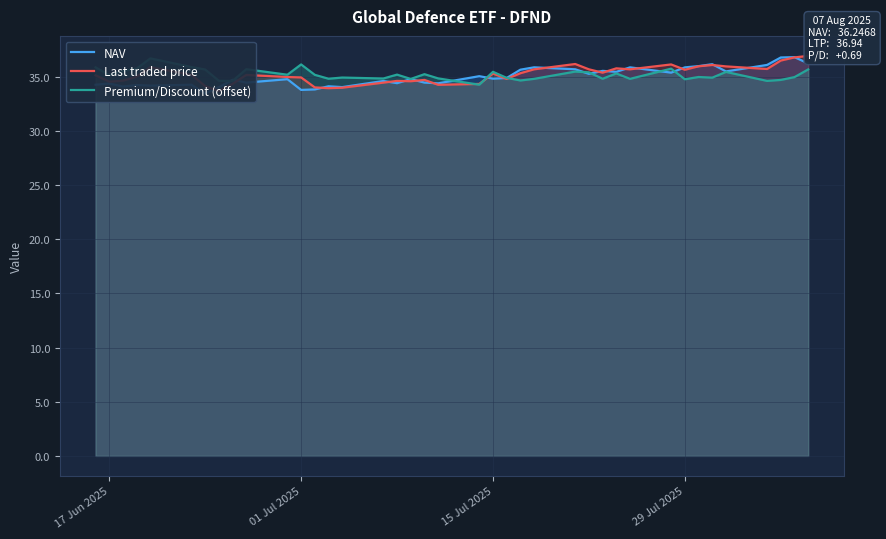

How many distinct data groups are displayed?

3